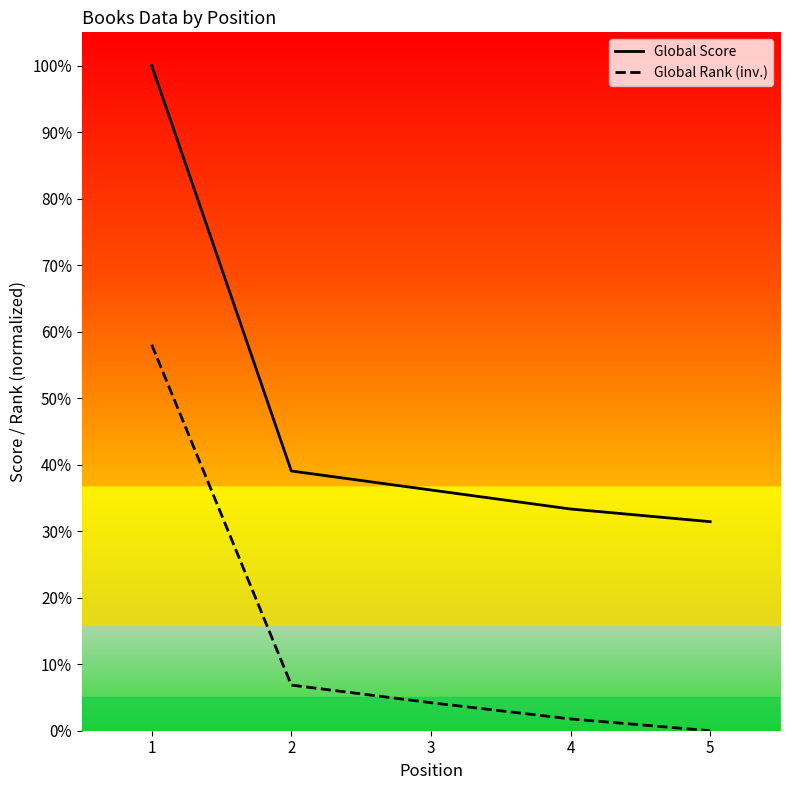

The value of Global Rank (inv.) at 3 is 4.2. True or false?

True